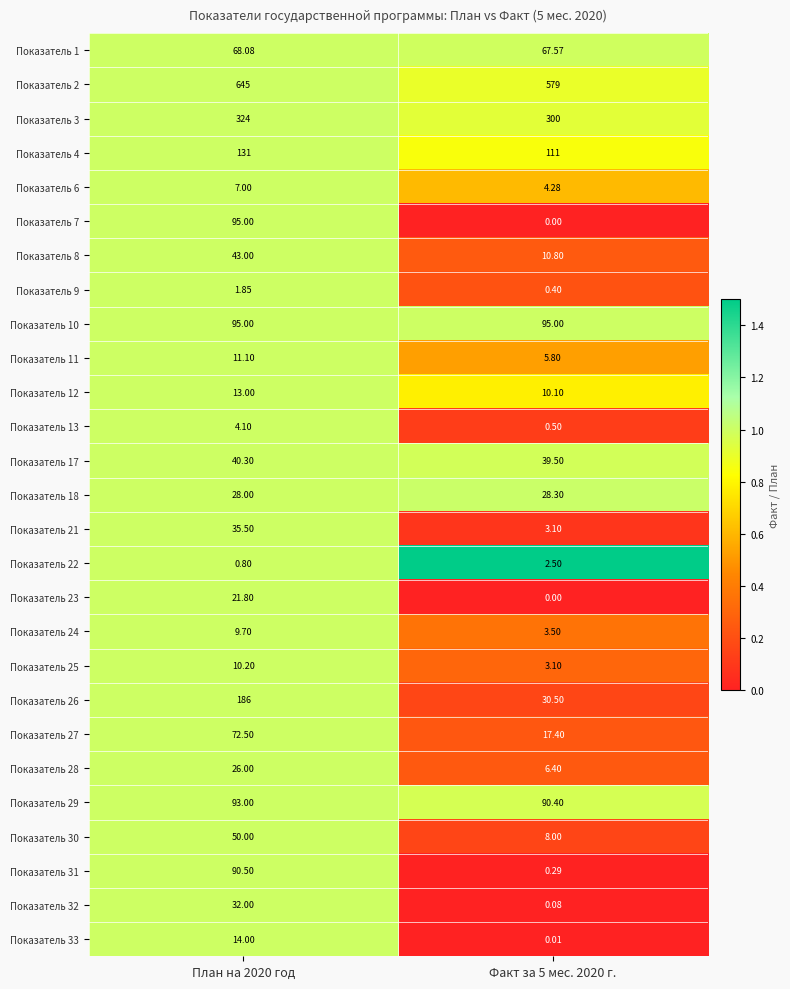

Is the value of Показатель 8 at План на 2020 год greater than the value of Показатель 3 at План на 2020 год?

No